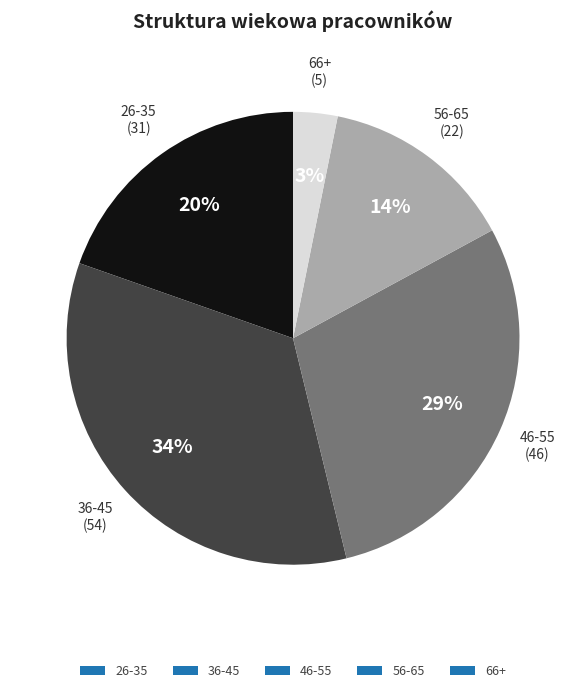

What is the largest slice in the pie chart?

36-45